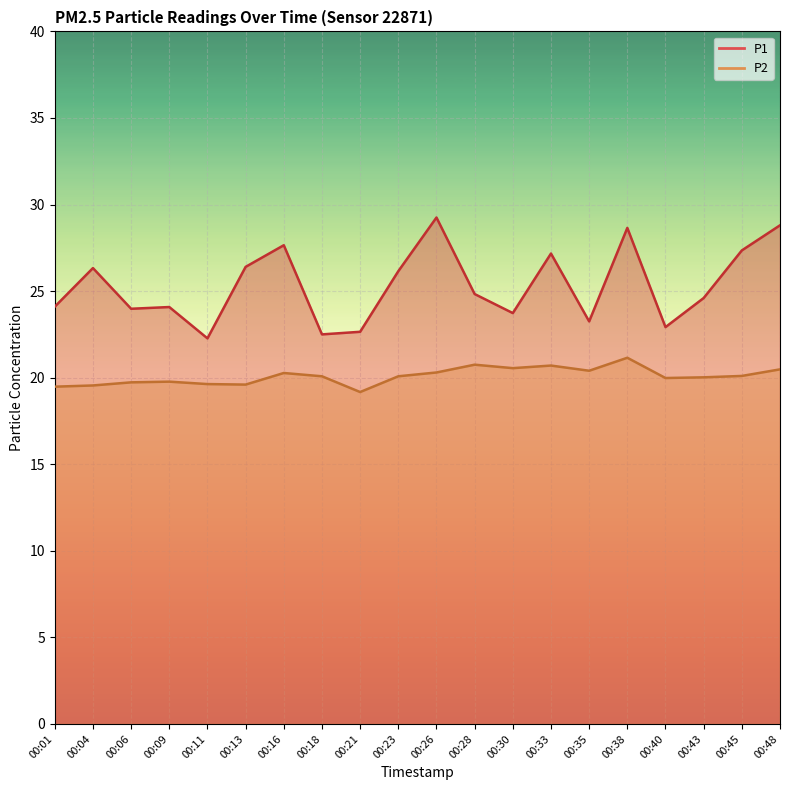

How many interior local valleys does the P2 series have?

5